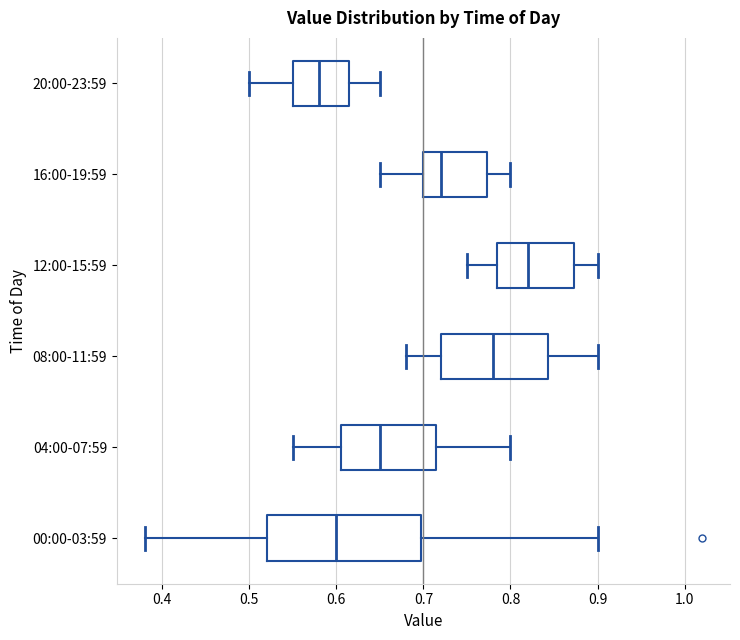

Which box has the furthest to the right median line?

12:00-15:59